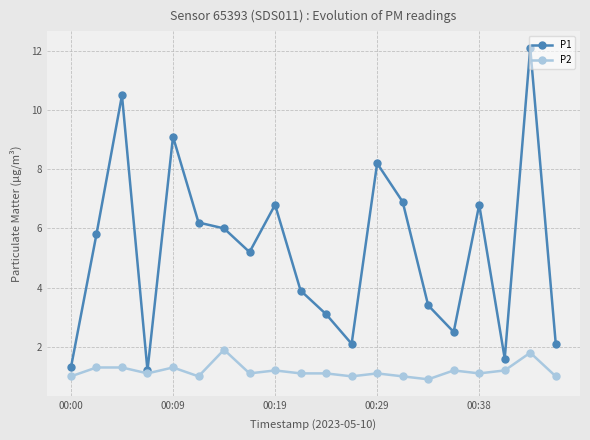

What is the average value of the P2 series?

1.2